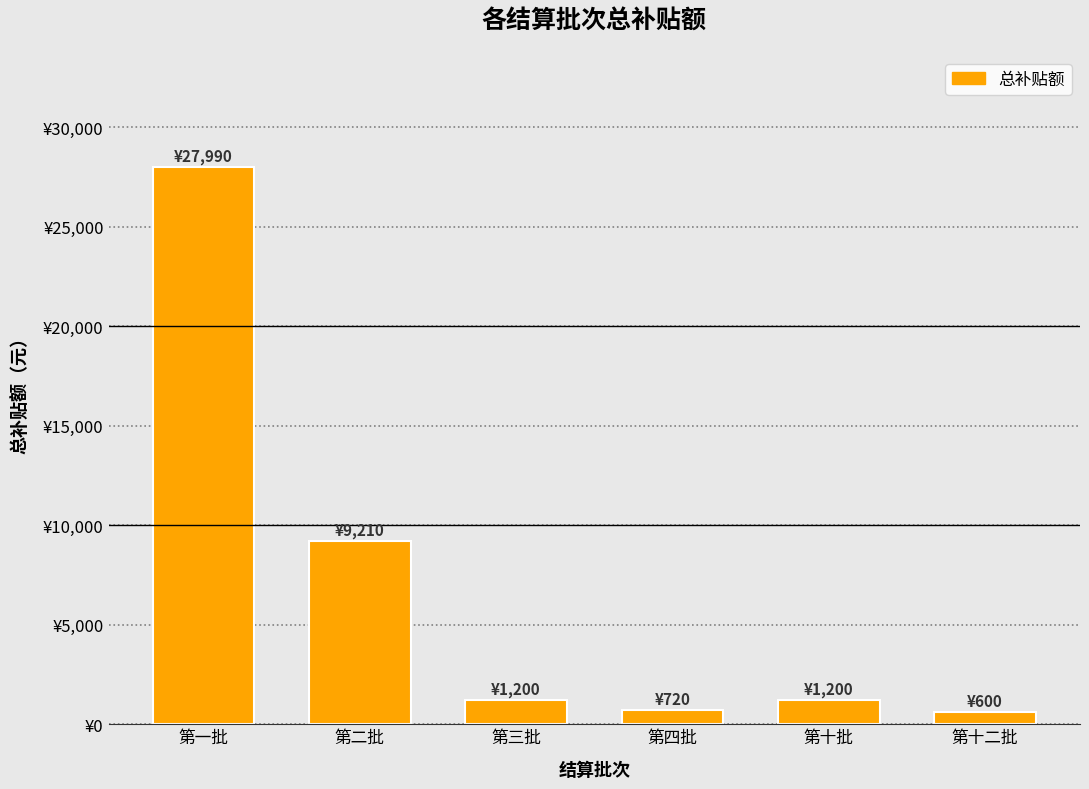

What is the label of the 6th bar from the left?

第十二批